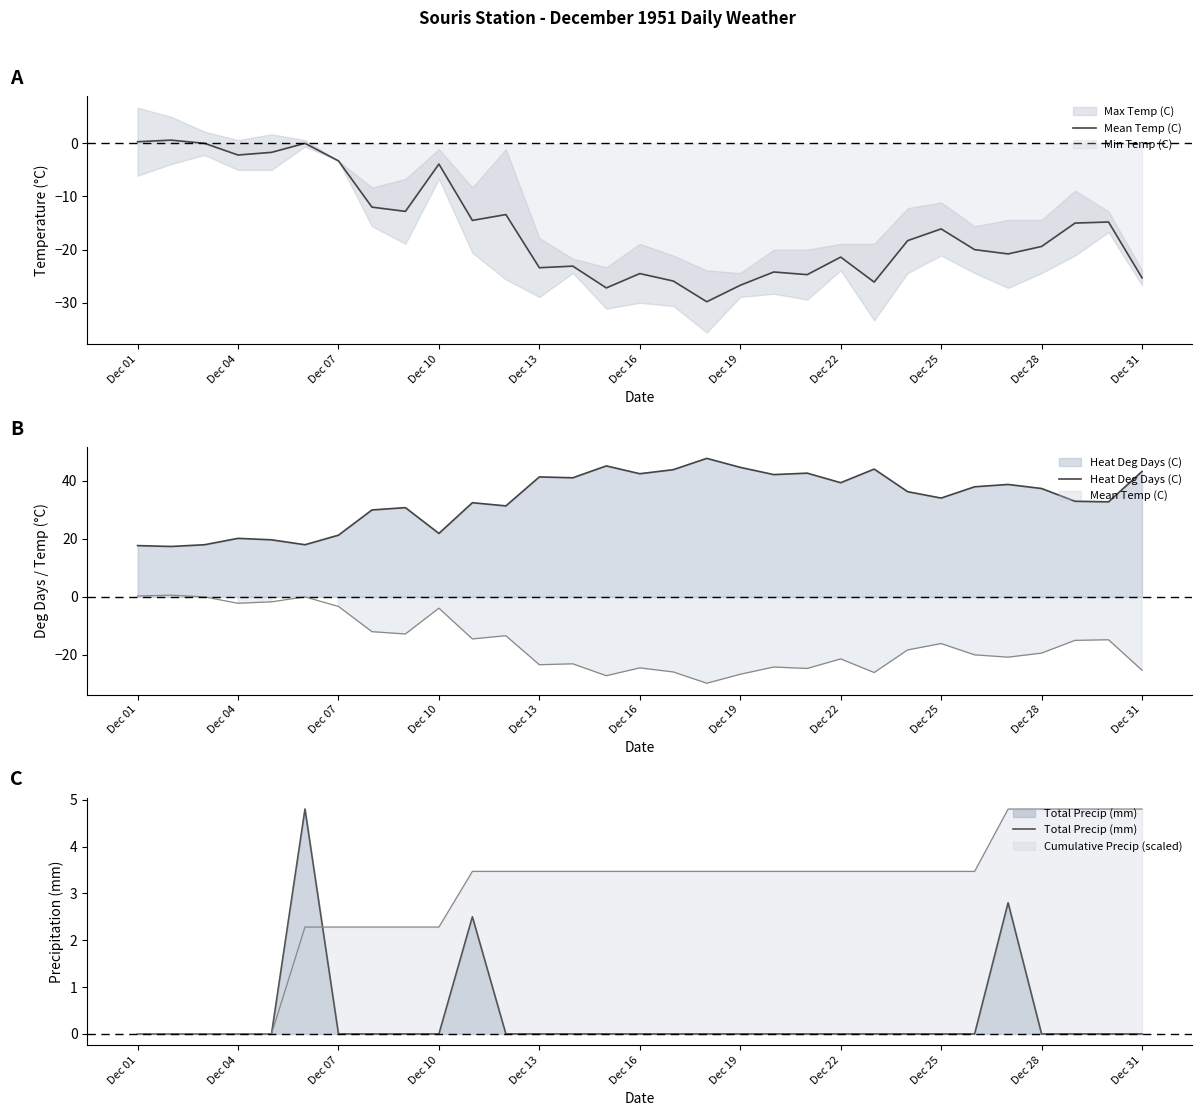

What is the difference between the maximum and minimum values in the Mean Temp (C) series?

30.4